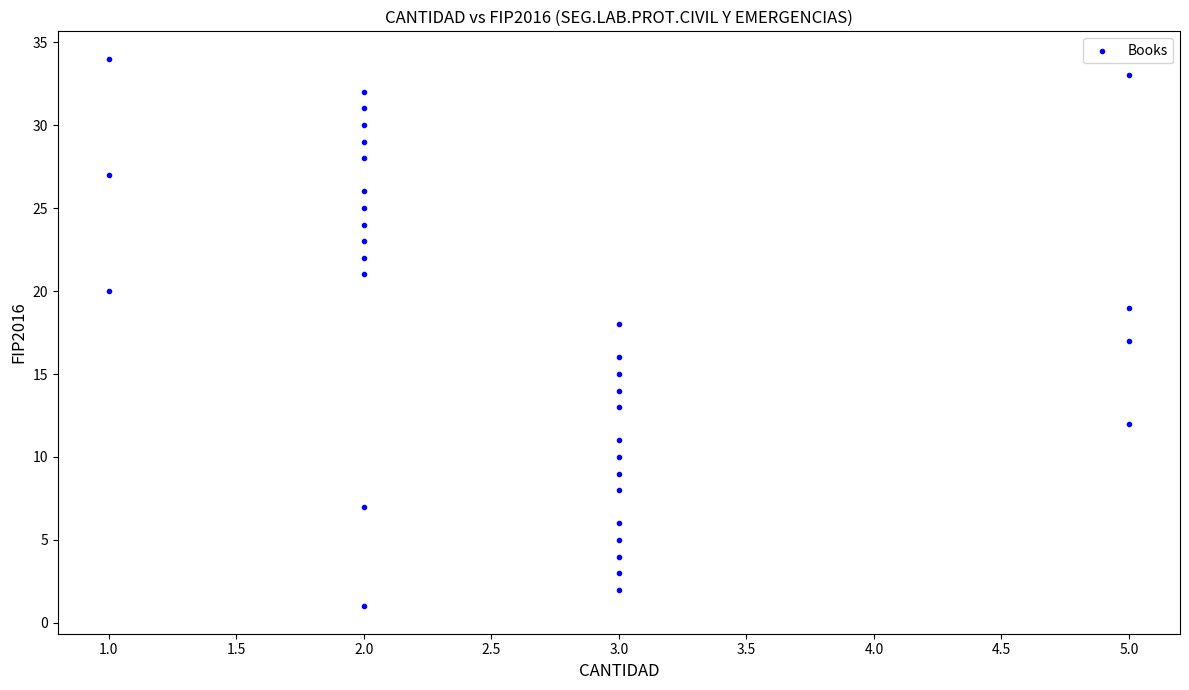

What is the range of Y values (max minus min)?

33